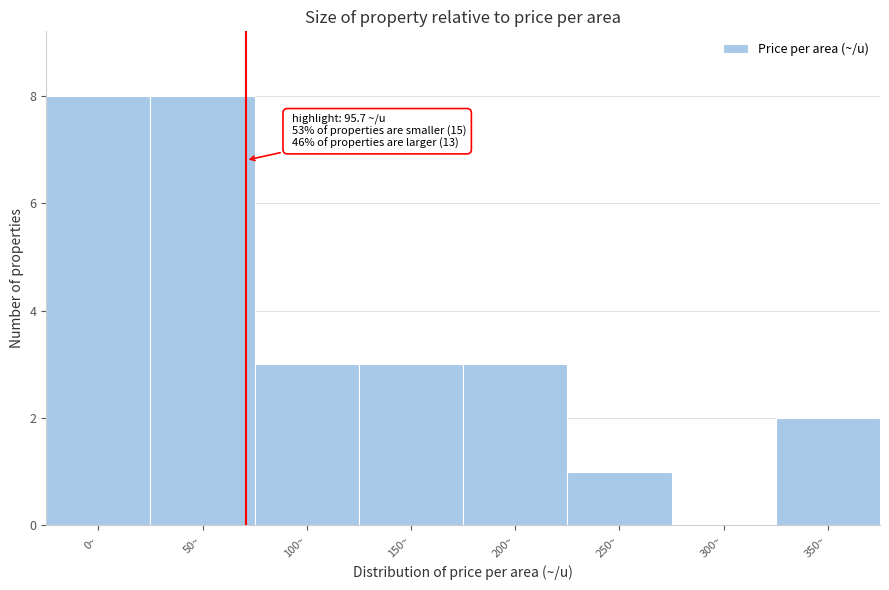

Reading right to left, what are all the values shown in this chart?

350~=2	300~=0	250~=1	200~=3	150~=3	100~=3	50~=8	0~=8